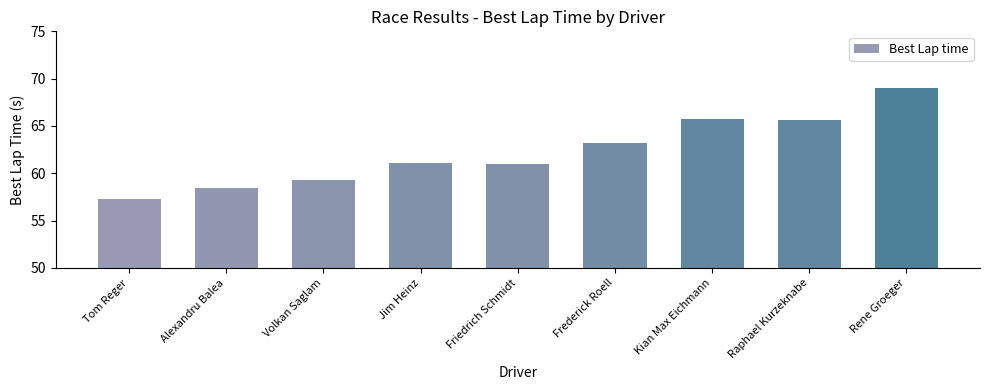

What is the difference between the maximum and minimum values?

11.8